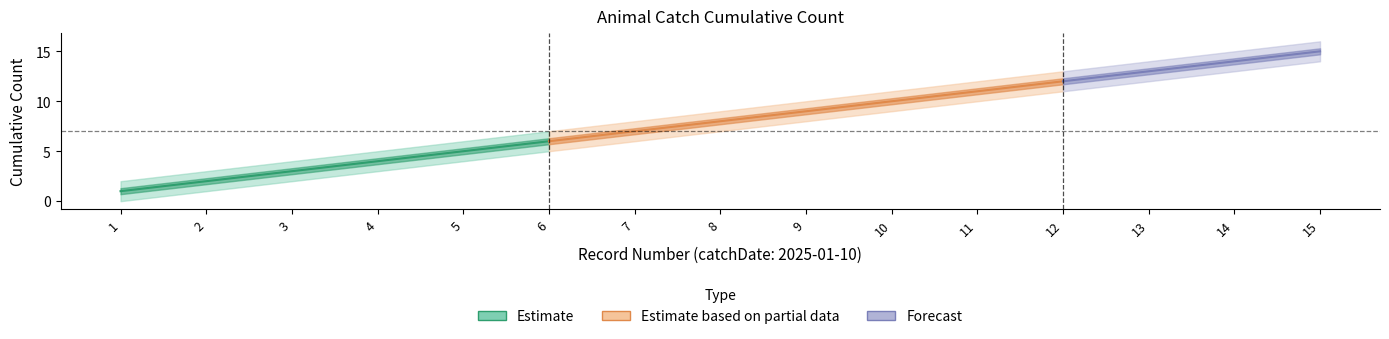

Is this an area chart (filled region under the line)?

No